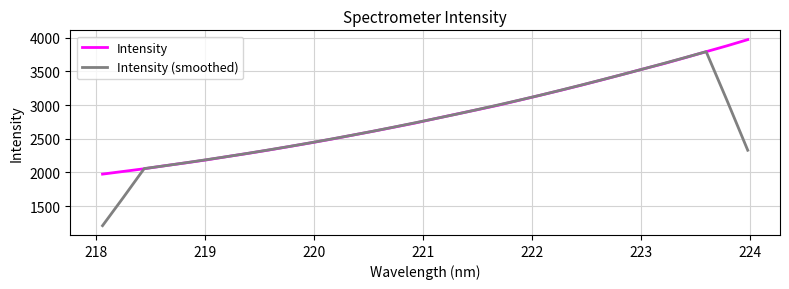

Rank the series by their maximum value, from lowest to highest.

Intensity (smoothed), Intensity